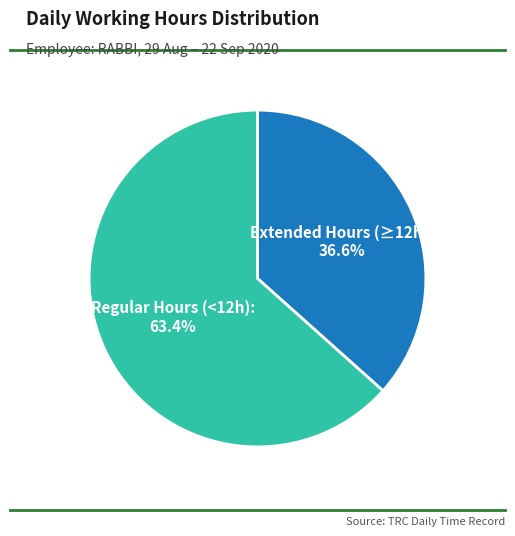

Does Extended Hours (≥12h): 36.6% represent more than half of the total?

No